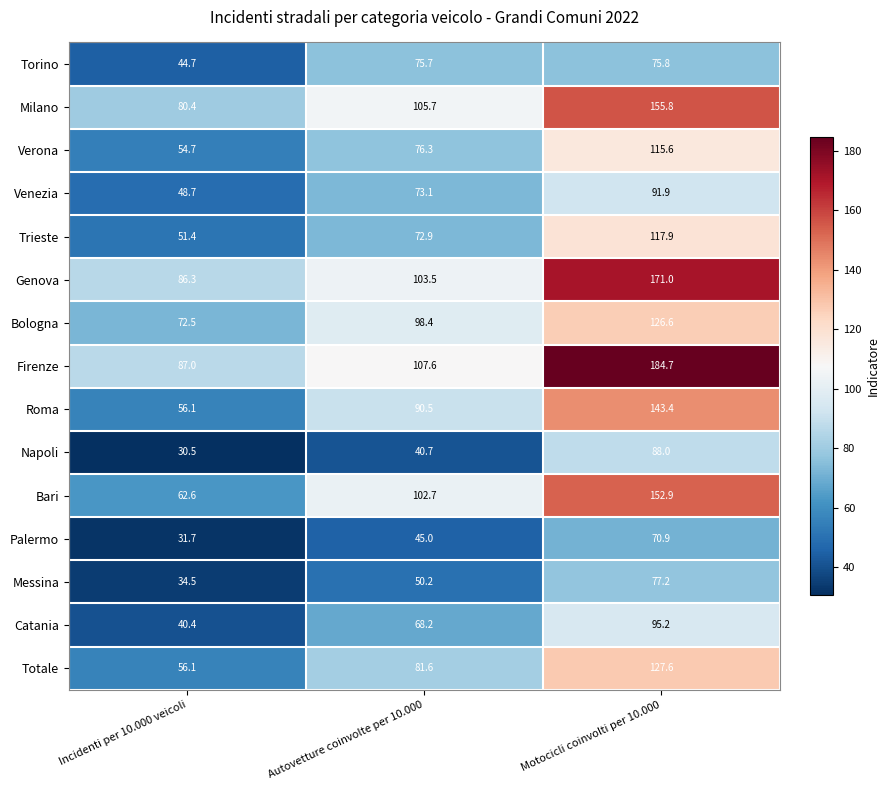

Which series changed the most between Incidenti per 10.000 veicoli and Motocicli coinvolti per 10.000?

Firenze